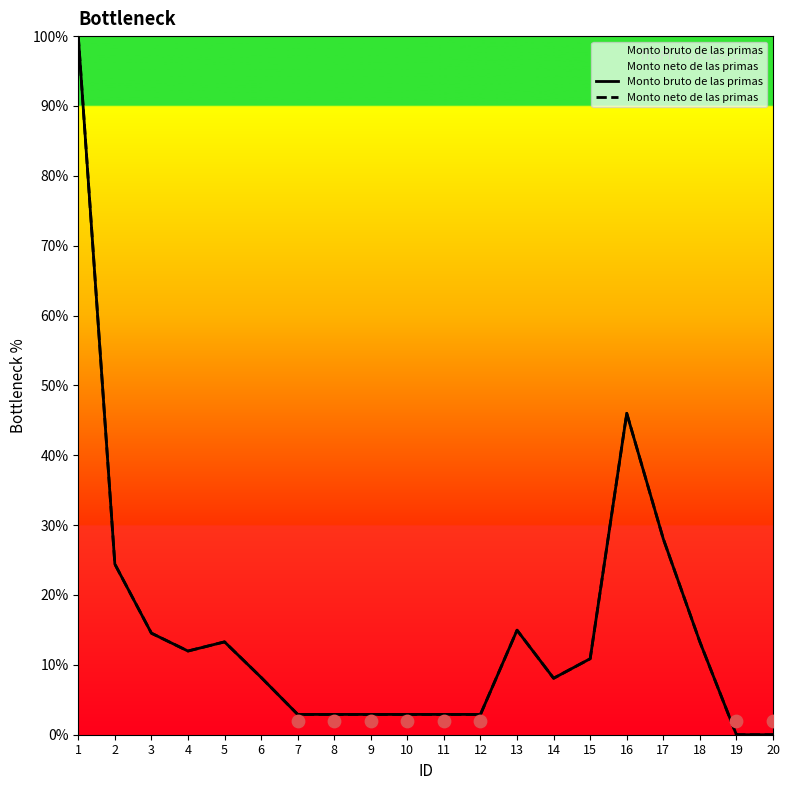

At how many categories does at least one series exceed 61?

1